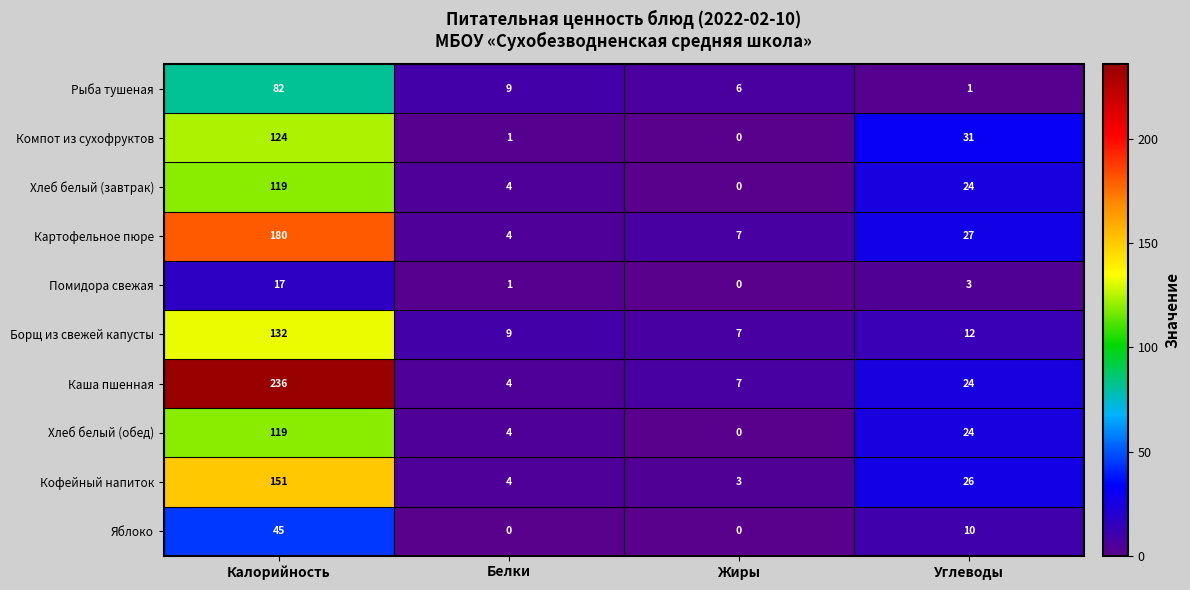

What is the total value across all series at Калорийность?

1205